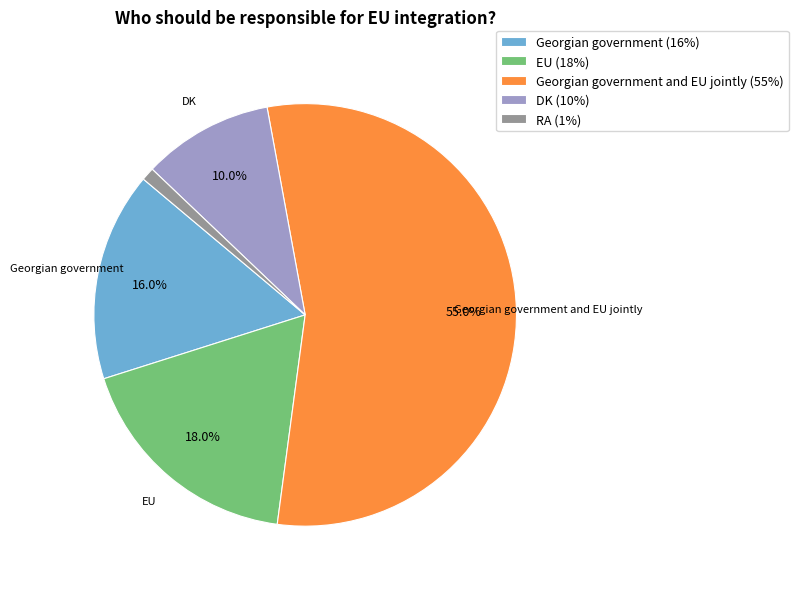

What is the largest slice in the pie chart?

Georgian government and EU jointly (55%)